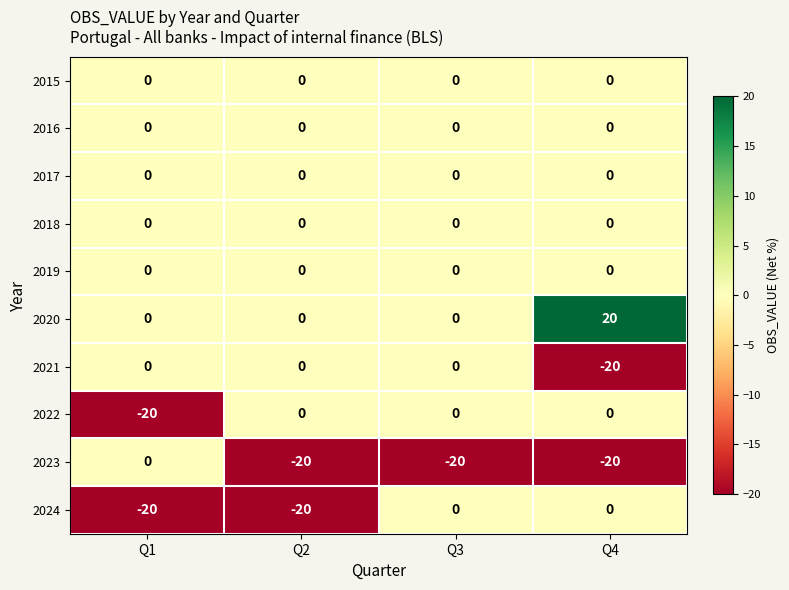

What is the average value of the 2020 series?

5